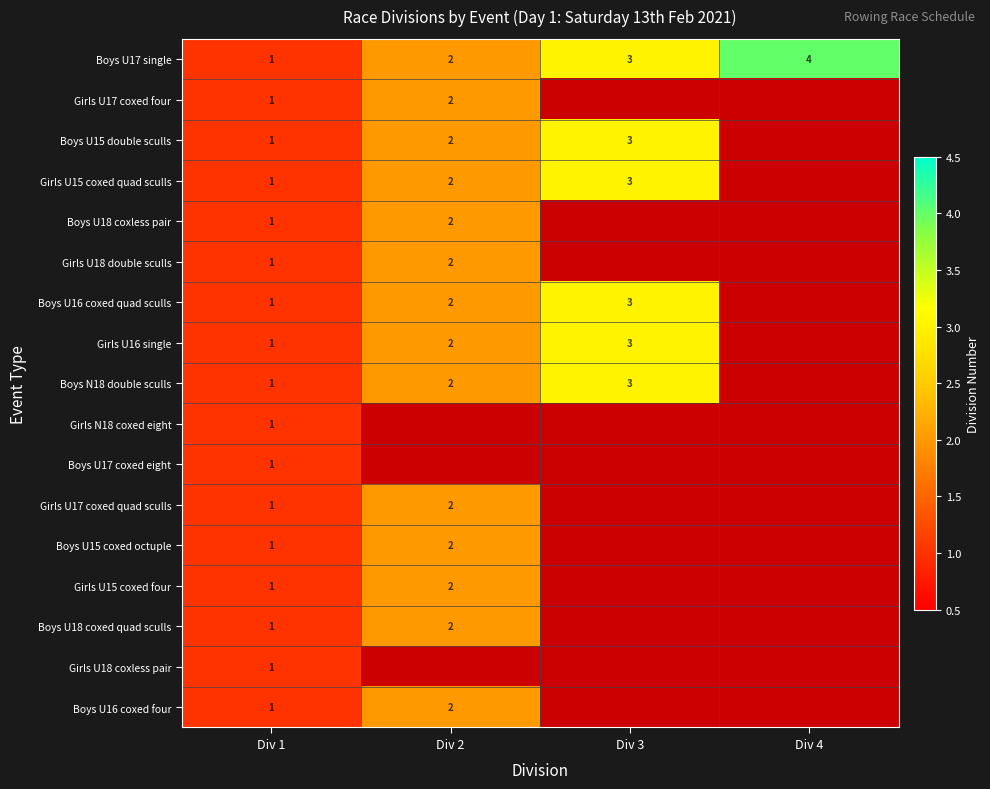

The value of Boys U16 coxed four at Div 1 is 0. True or false?

False